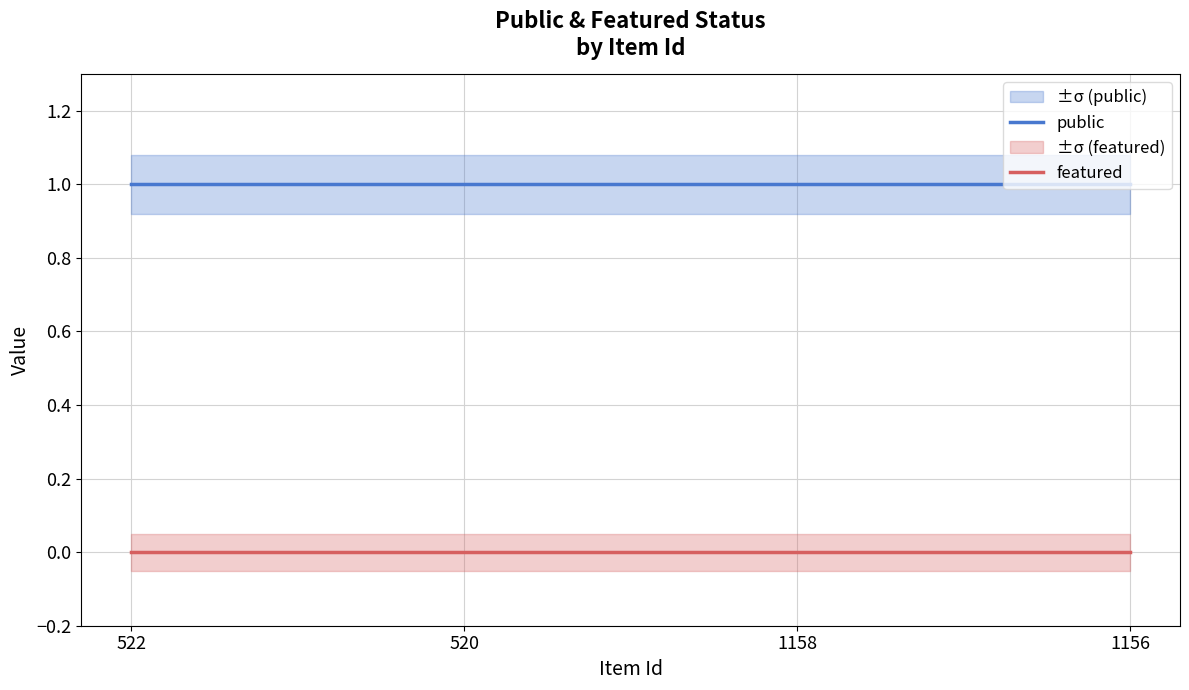

True or false: public and featured intersect in this chart.

False